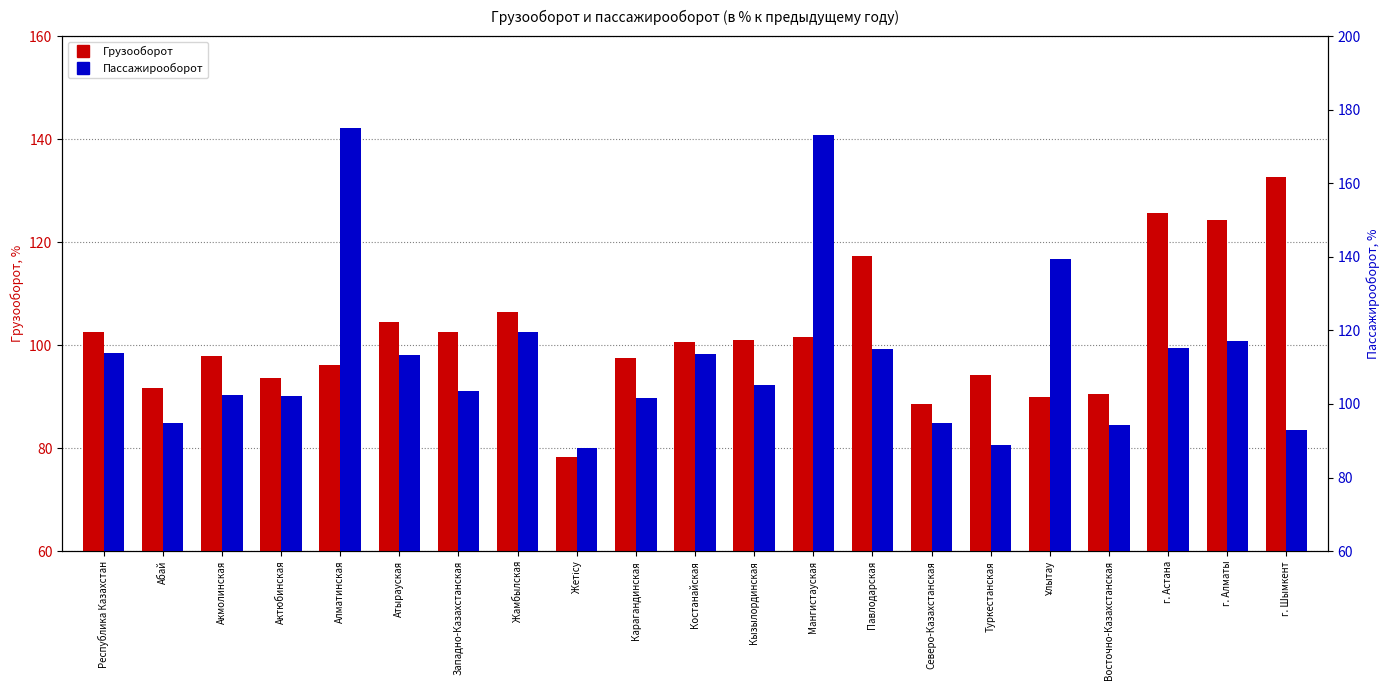

Reading left to right, what are all the values shown in this chart?

Грузооборот: Республика Казахстан=102.6	Абай=91.6	Акмолинская=97.9	Актюбинская=93.7	Алматинская=96.1	Атырауская=104.4	Западно-Казахстанская=102.6	Жамбылская=106.4	Жетісу=78.3	Карагандинская=97.5	Костанайская=100.7	Кызылординская=100.9	Мангистауская=101.5	Павлодарская=117.4	Северо-Казахстанская=88.5	Туркестанская=94.2	Ұлытау=89.9	Восточно-Казахстанская=90.6	г. Астана=125.7	г. Алматы=124.2	г. Шымкент=132.7
Пассажирооборот: Республика Казахстан=113.8	Абай=94.8	Акмолинская=102.4	Актюбинская=102.2	Алматинская=175.0	Атырауская=113.3	Западно-Казахстанская=103.5	Жамбылская=119.5	Жетісу=88.0	Карагандинская=101.6	Костанайская=113.6	Кызылординская=105.2	Мангистауская=173.2	Павлодарская=114.9	Северо-Казахстанская=94.9	Туркестанская=88.8	Ұлытау=139.3	Восточно-Казахстанская=94.4	г. Астана=115.1	г. Алматы=117.0	г. Шымкент=93.0